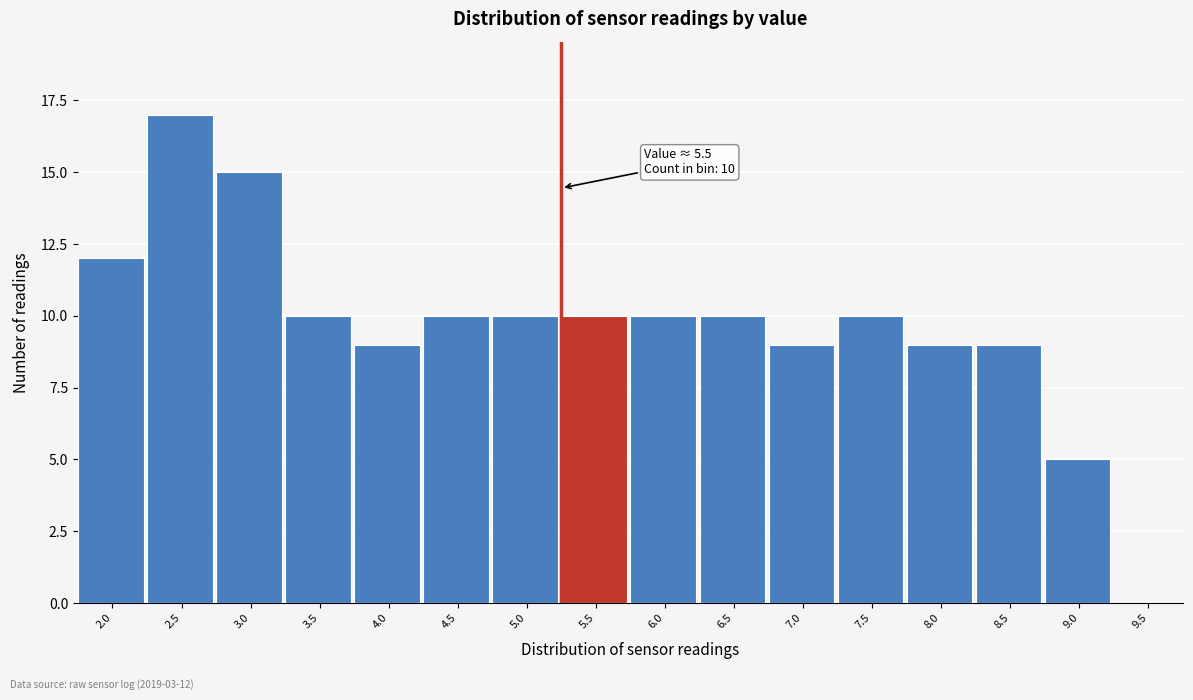

Reading left to right, list all the values displayed in this chart.

2.0=12	2.5=17	3.0=15	3.5=10	4.0=9	4.5=10	5.0=10	5.5=10	6.0=10	6.5=10	7.0=9	7.5=10	8.0=9	8.5=9	9.0=5	9.5=0